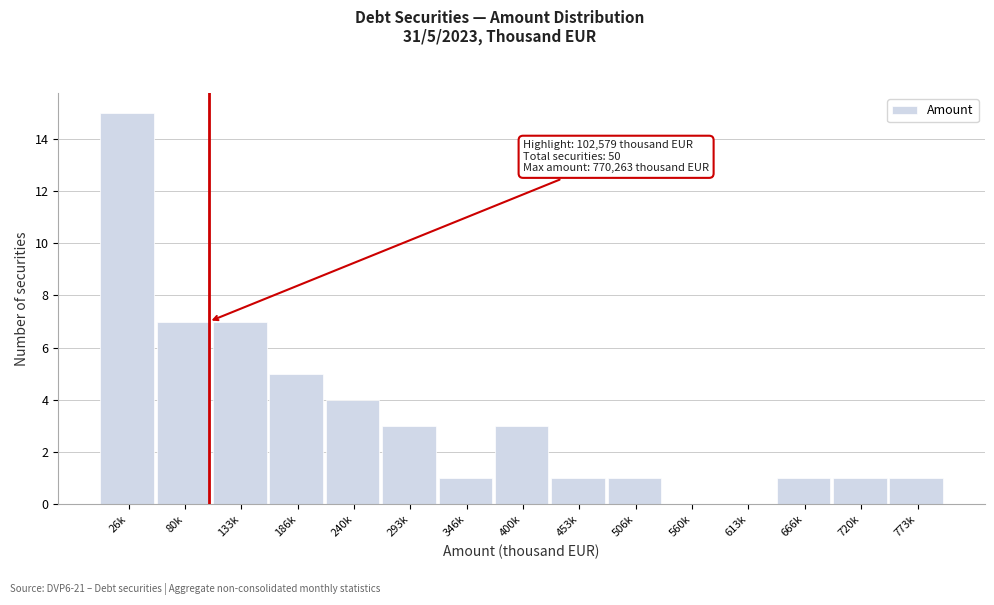

Reading left to right, extract all data points from this chart.

26k=15	80k=7	133k=7	186k=5	240k=4	293k=3	346k=1	400k=3	453k=1	506k=1	560k=0	613k=0	666k=1	720k=1	773k=1